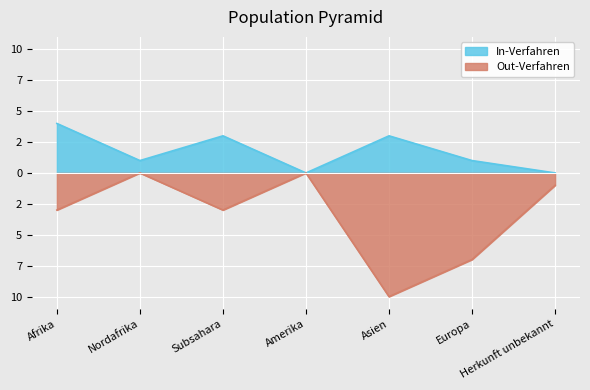

In Out-Verfahren, how many points are lower than both neighbors (excluding endpoints)?

2